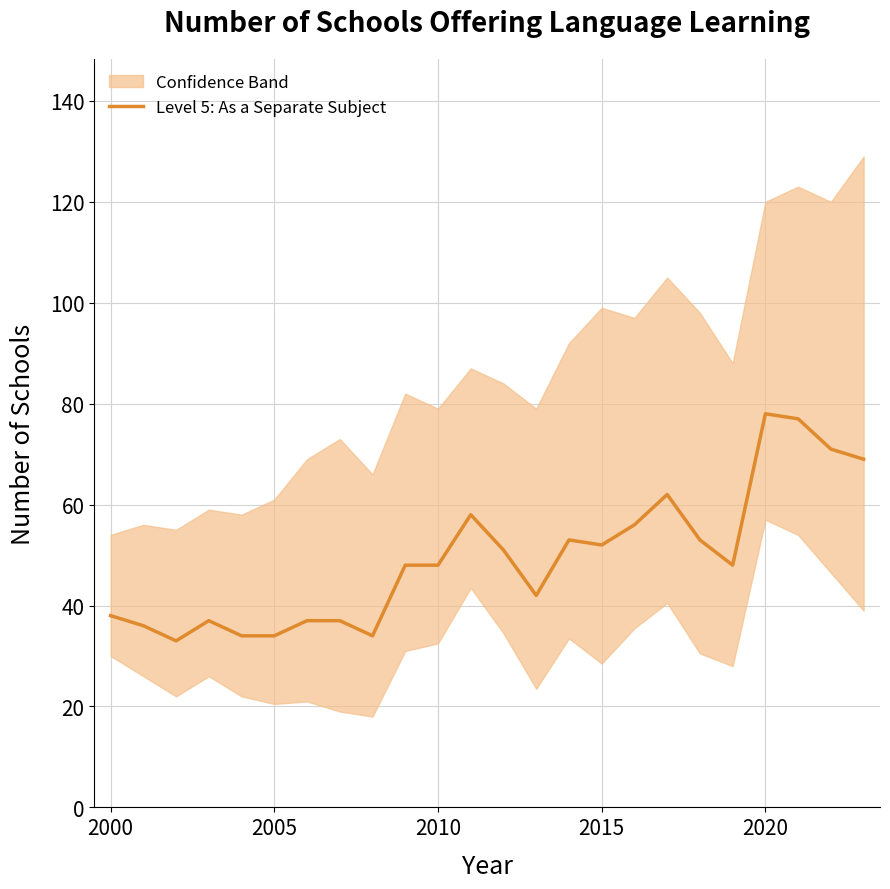

How many data points are less than 48?

10